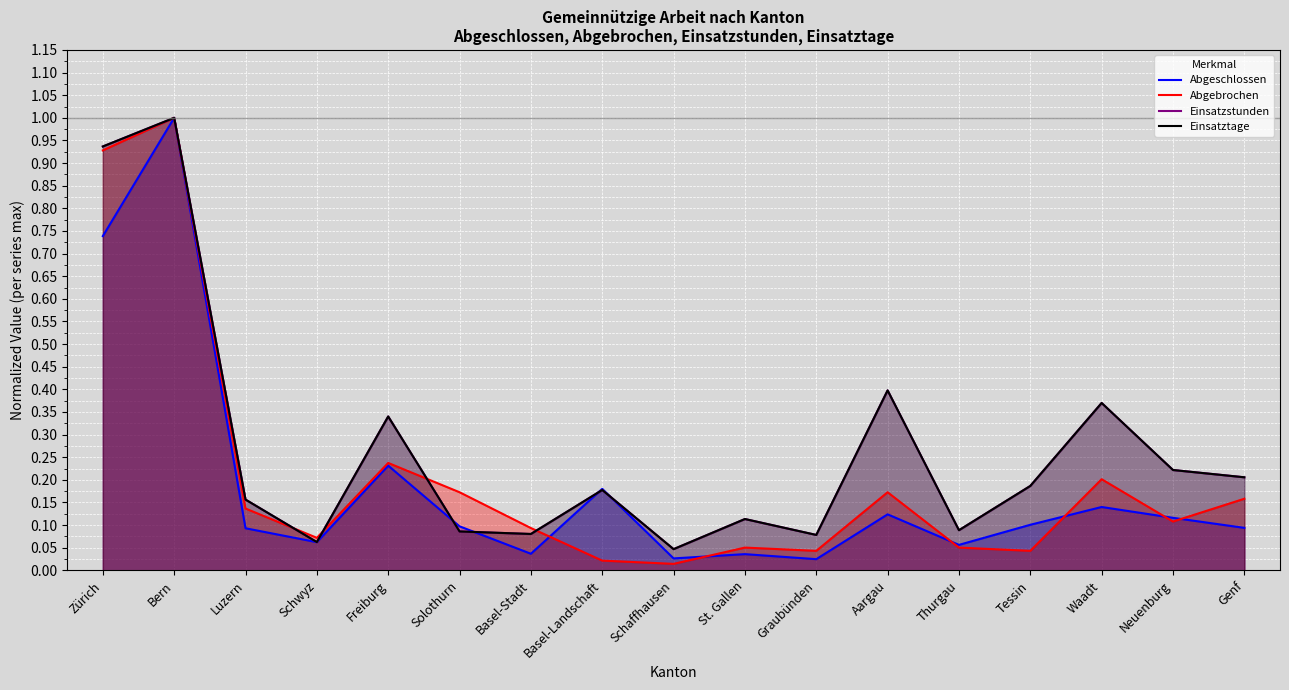

What is the sum of all Einsatzstunden values?

4.5